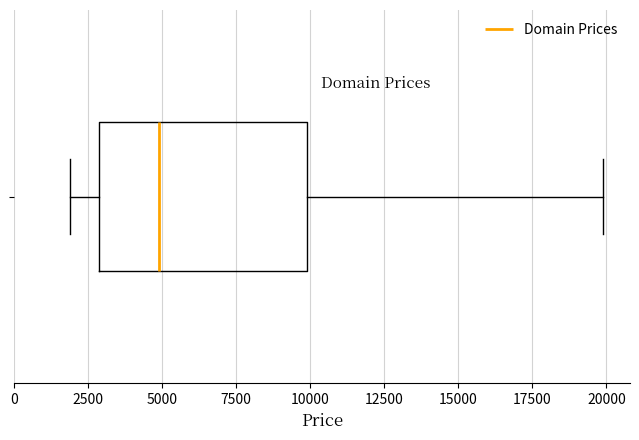

Transcribe this box plot: give where the median line is, the range the box spans, and where the two whiskers end, as read against the x-axis. The values are not printed on the chart, so give them approximately, as read against the axis.

median 5000, box 3000 to 10000, whiskers 2000 to 20000